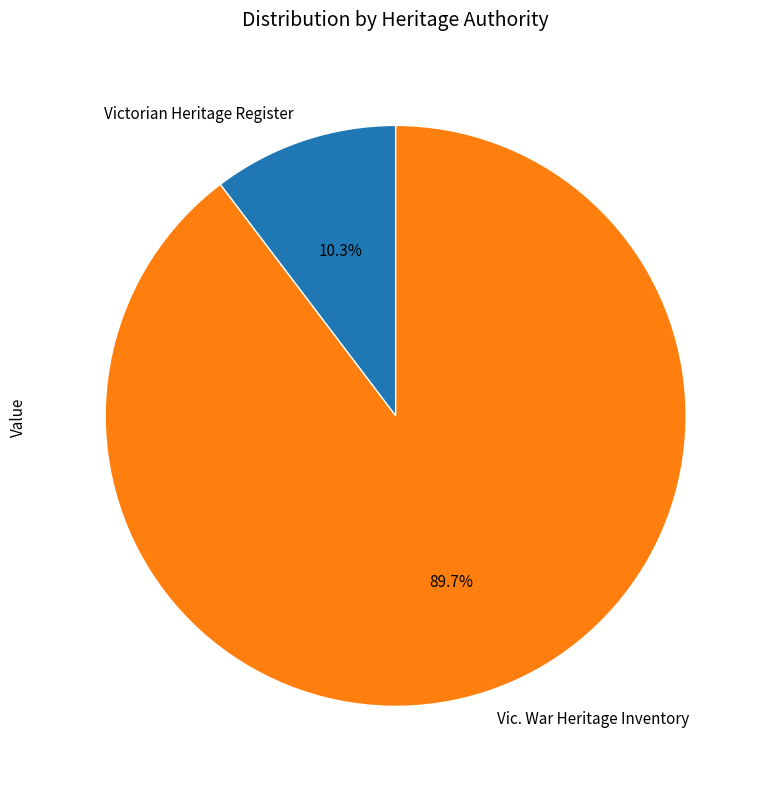

Which slice is the largest?

Vic. War Heritage Inventory